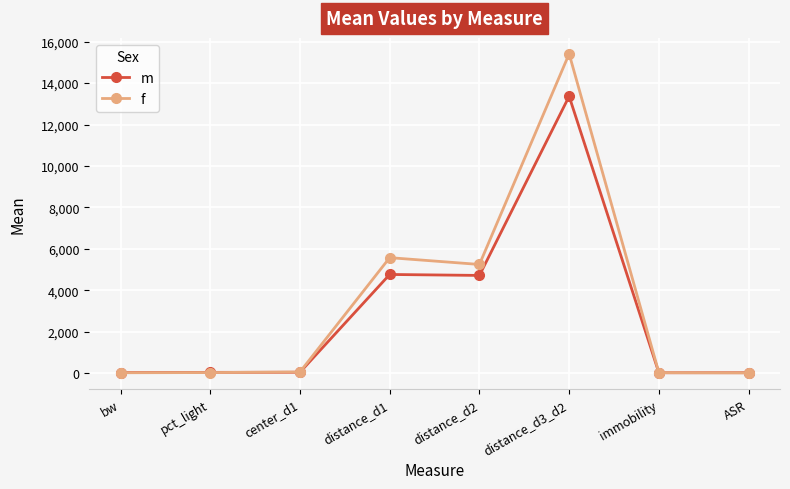

Which series has the largest total across all categories?

f